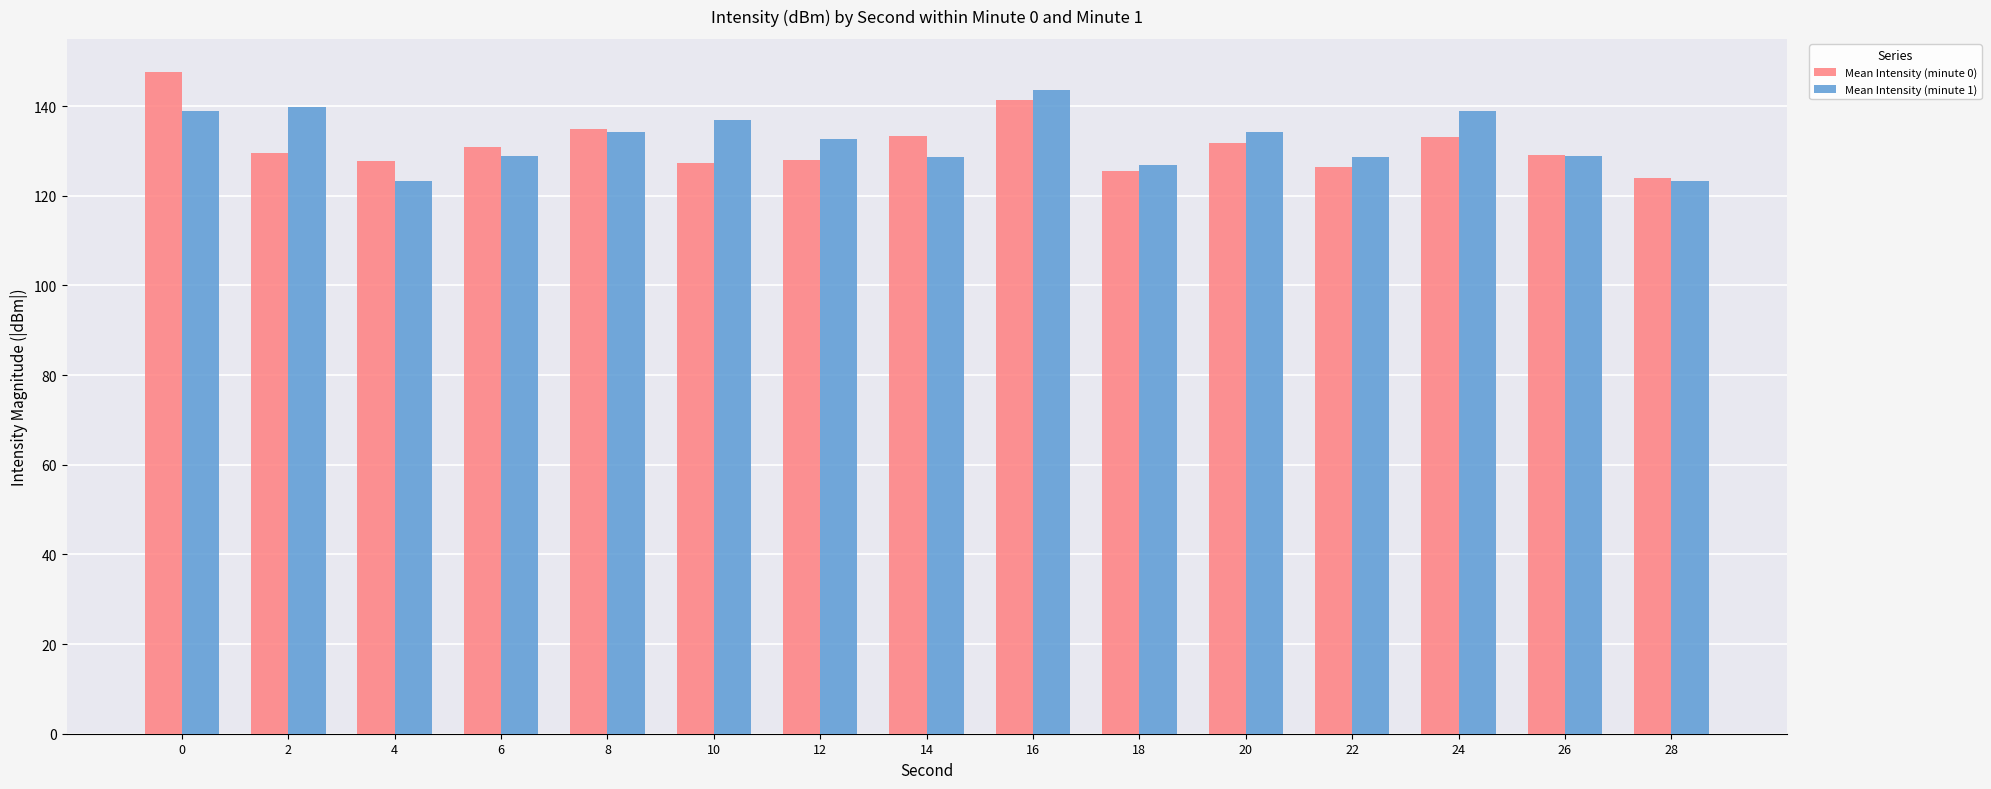

What is the average value of the Mean Intensity (minute 0) series?

131.4